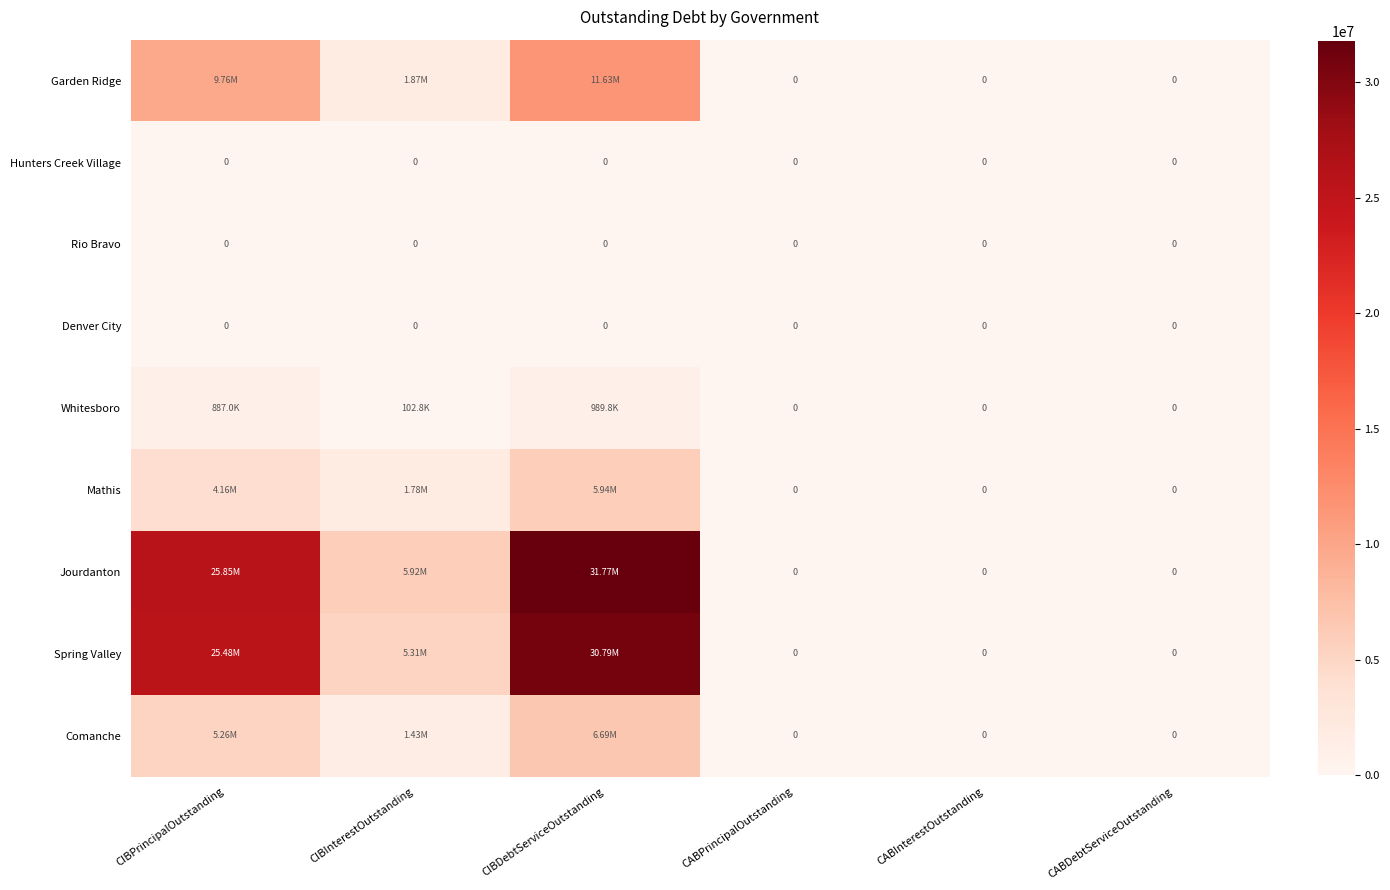

What is the sum of all Jourdanton values?

63535950.8